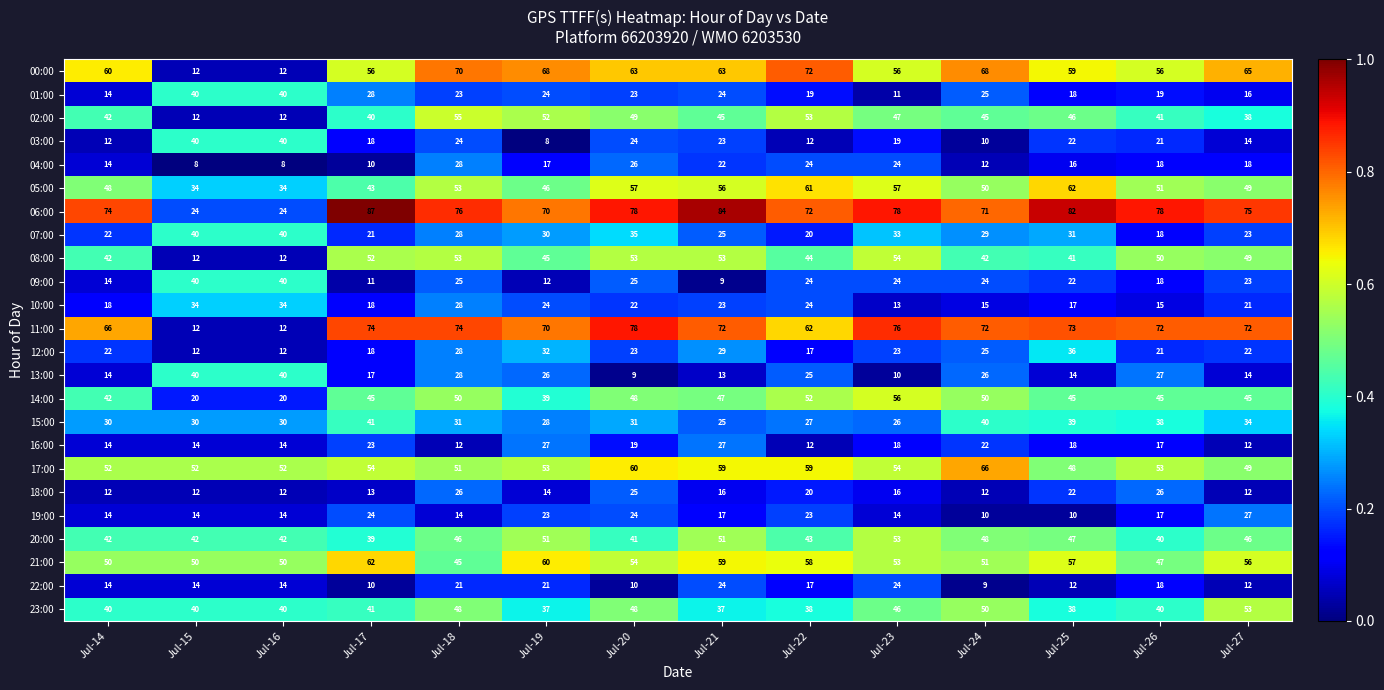

Which series changed the most between Jul-15 and Jul-18?

11:00